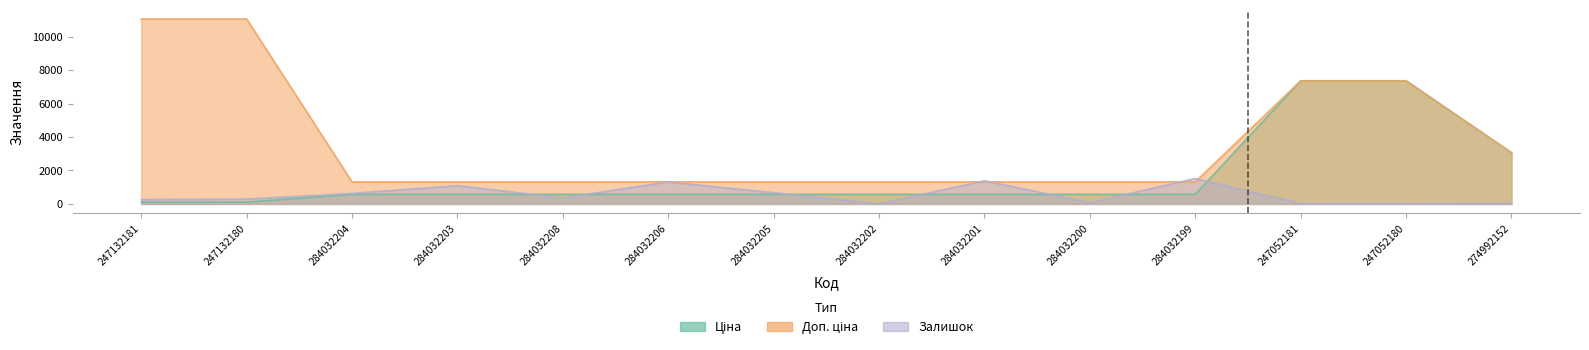

How many lines are shown in the chart?

3